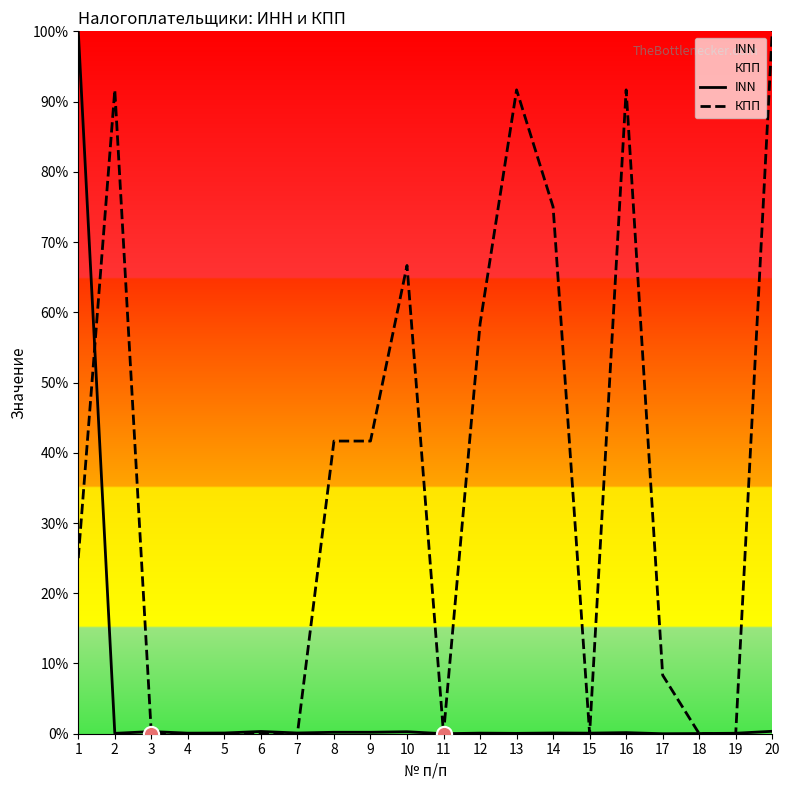

At how many categories does at least one series exceed 34?

10